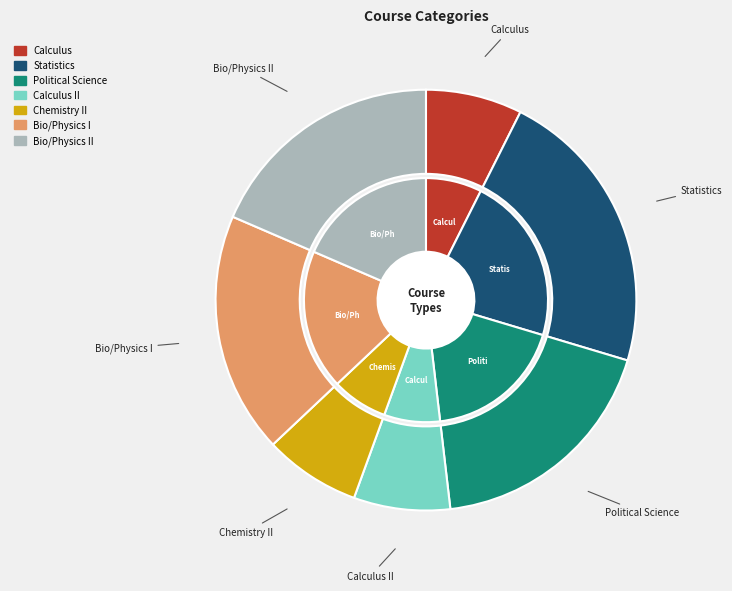

The Statistics slice represents 27% of the pie. True or false?

False